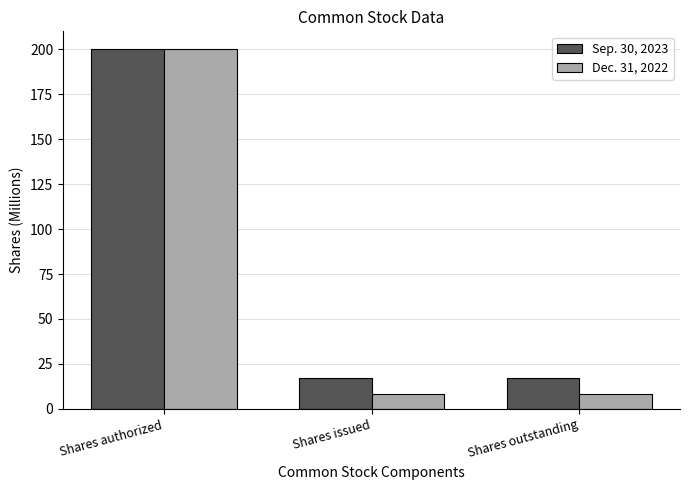

What is the maximum value shown in the chart?

200.0